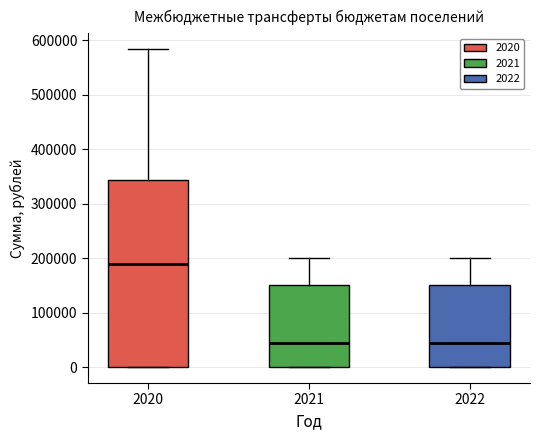

Comparing the boxes themselves (not the whiskers), which one is the tallest?

2020